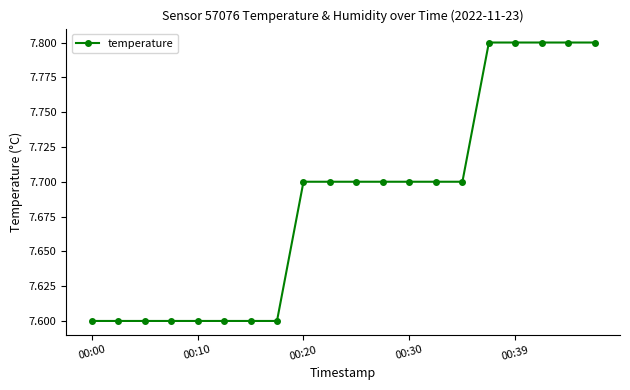

Does the chart have visible grid lines?

No